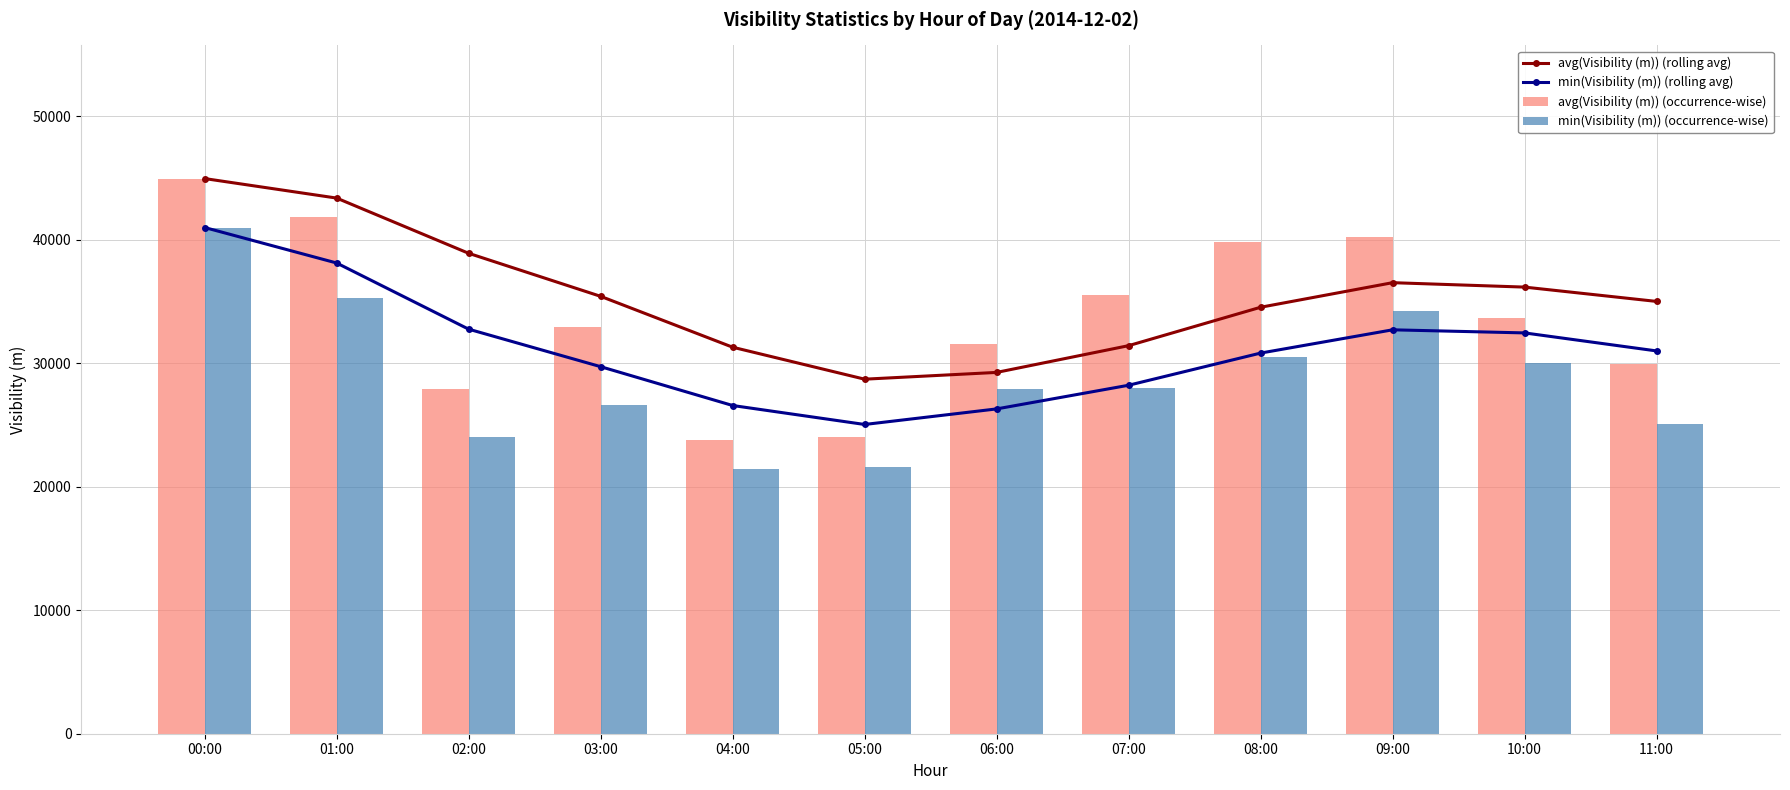

Reading left to right, what are all the values shown in this chart?

avg(Visibility (m)) (rolling avg): 44958	43378	38906	35421	31301	28712	29260	31427	34537	36527	36169	35009
min(Visibility (m)) (rolling avg): 40994	38120	32762	29725	26580	25044	26304	28221	30826	32710	32459	31000
avg(Visibility (m)) (occurrence-wise): 44958	41841	27920	32967	23820	24031	31560	35548	39851	40260	33707	29978
min(Visibility (m)) (occurrence-wise): 40994	35247	24044	26605	21403	21564	27929	28025	30546	34269	30040	25060